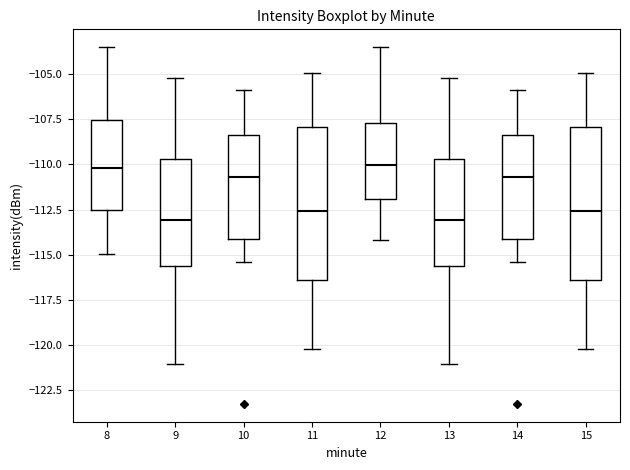

Where does the median line of the box at x = 8 sit on the y-axis? The values are not printed on the chart, so give them approximately, as read against the axis.

-110.0